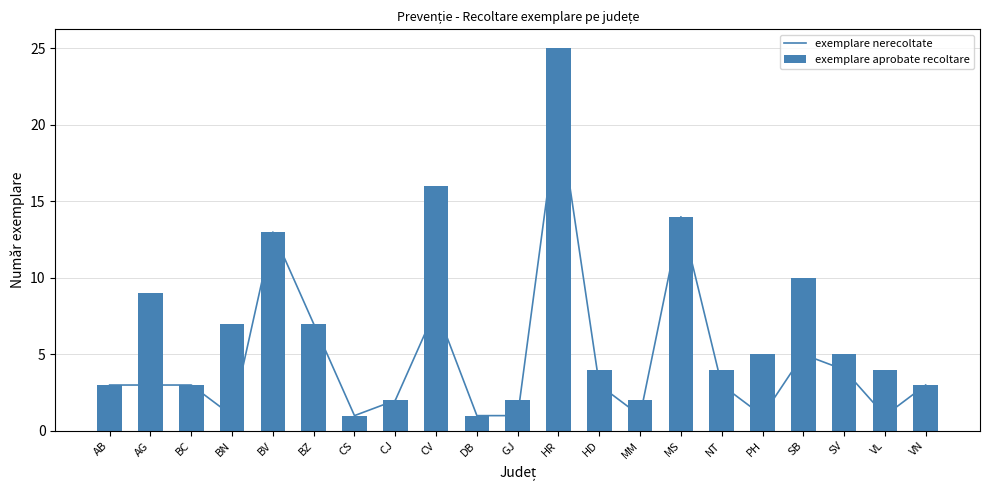

The value of exemplare aprobate recoltare at MS is 24. True or false?

False